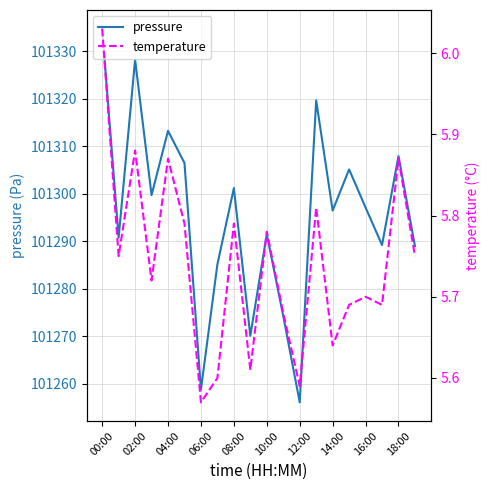

At which label does pressure reach its peak?

00:00